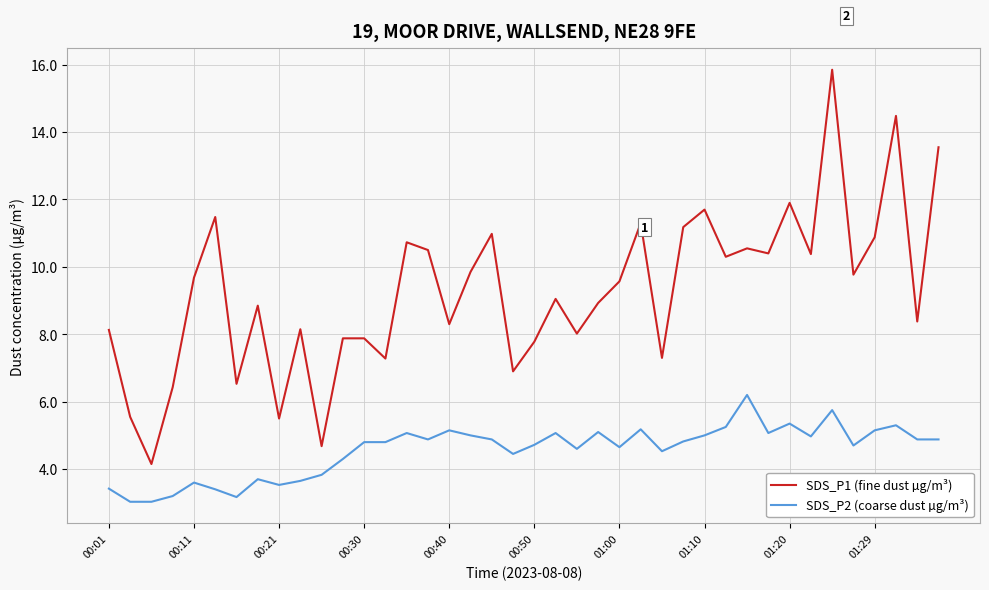

Which series has the largest total across all categories?

SDS_P1 (fine dust µg/m³)